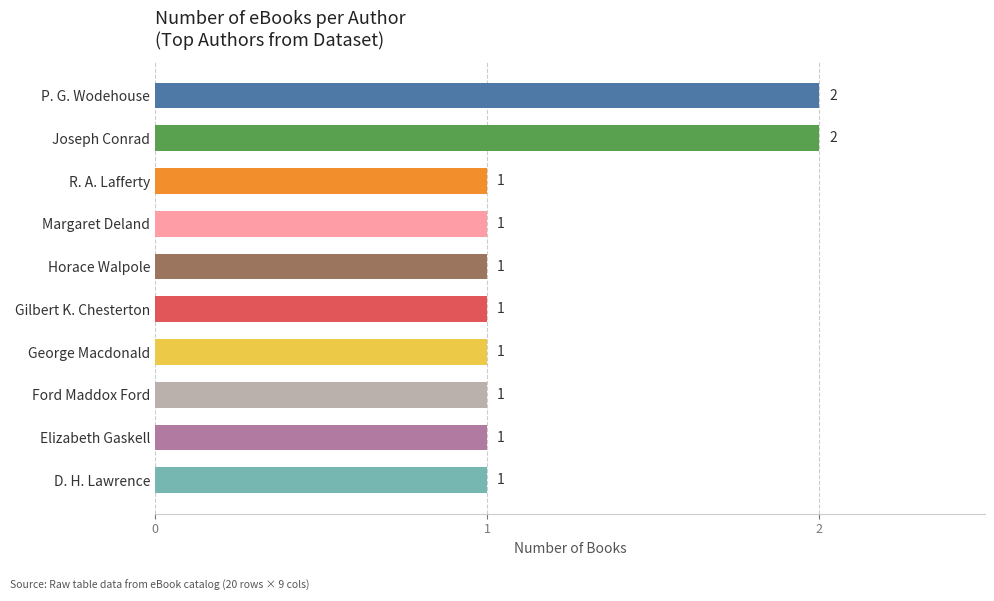

Reading top to bottom, extract all data points from this chart.

2	2	1	1	1	1	1	1	1	1